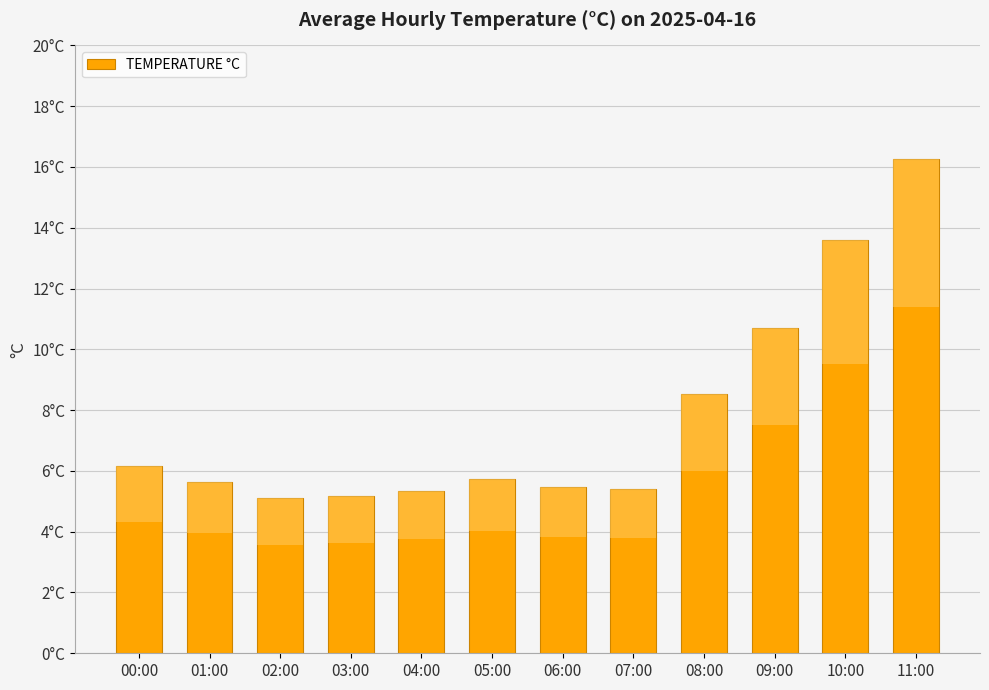

The value at 08:00 is 8.5. True or false?

True